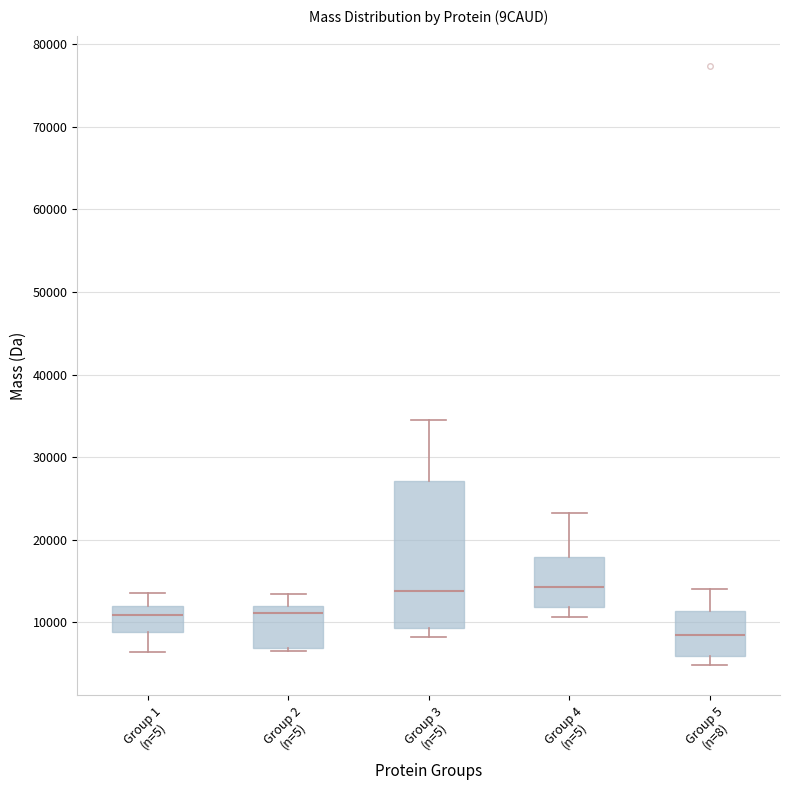

Reading left to right, read every box against the y-axis: the position of its median line, the range the box covers, and the ends of its whiskers. The values are not printed on the chart, so give them approximately, as read against the axis.

Group 1 (n=5): median 11000, box 9000 to 12000, whiskers 6000 to 14000
Group 2 (n=5): median 11000, box 7000 to 12000, whiskers 7000 (just below the box's lower edge) to 13000
Group 3 (n=5): median 14000, box 9000 to 27000, whiskers 8000 to 35000
Group 4 (n=5): median 14000, box 12000 to 18000, whiskers 11000 to 23000
Group 5 (n=8): median 9000, box 6000 to 11000, whiskers 5000 to 14000